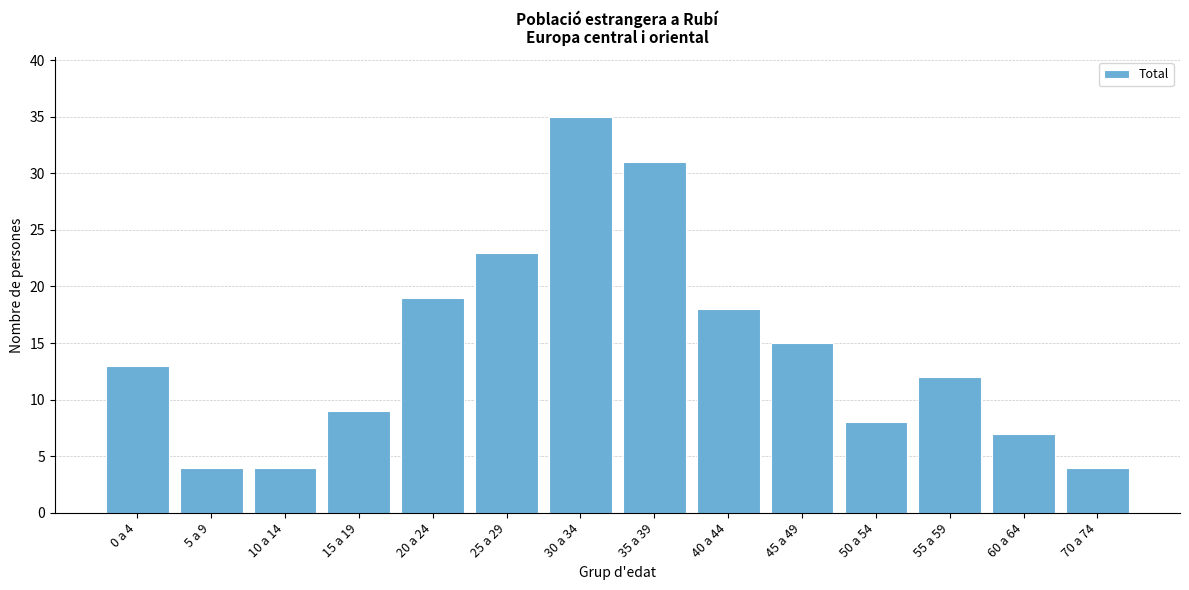

Reading left to right, list all the values displayed in this chart.

0 a 4=13	5 a 9=4	10 a 14=4	15 a 19=9	20 a 24=19	25 a 29=23	30 a 34=35	35 a 39=31	40 a 44=18	45 a 49=15	50 a 54=8	55 a 59=12	60 a 64=7	70 a 74=4